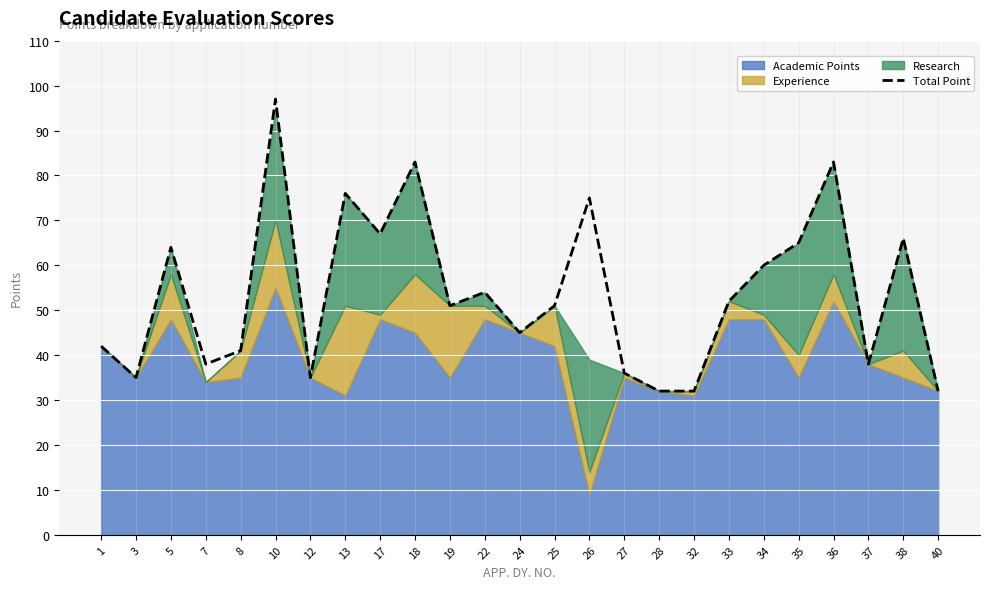

What is the difference between the maximum and minimum values?

65